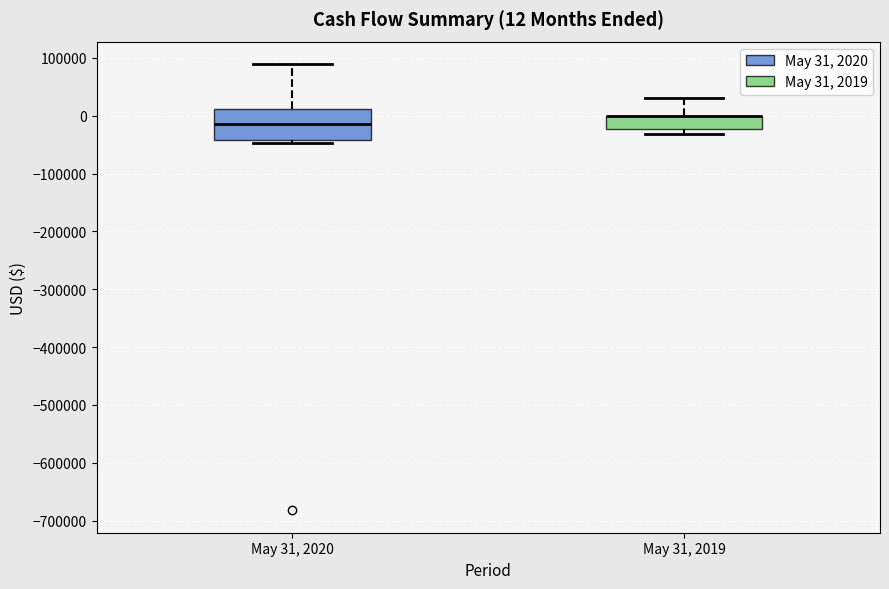

Comparing the boxes themselves (not the whiskers), which one is the tallest?

May 31, 2020